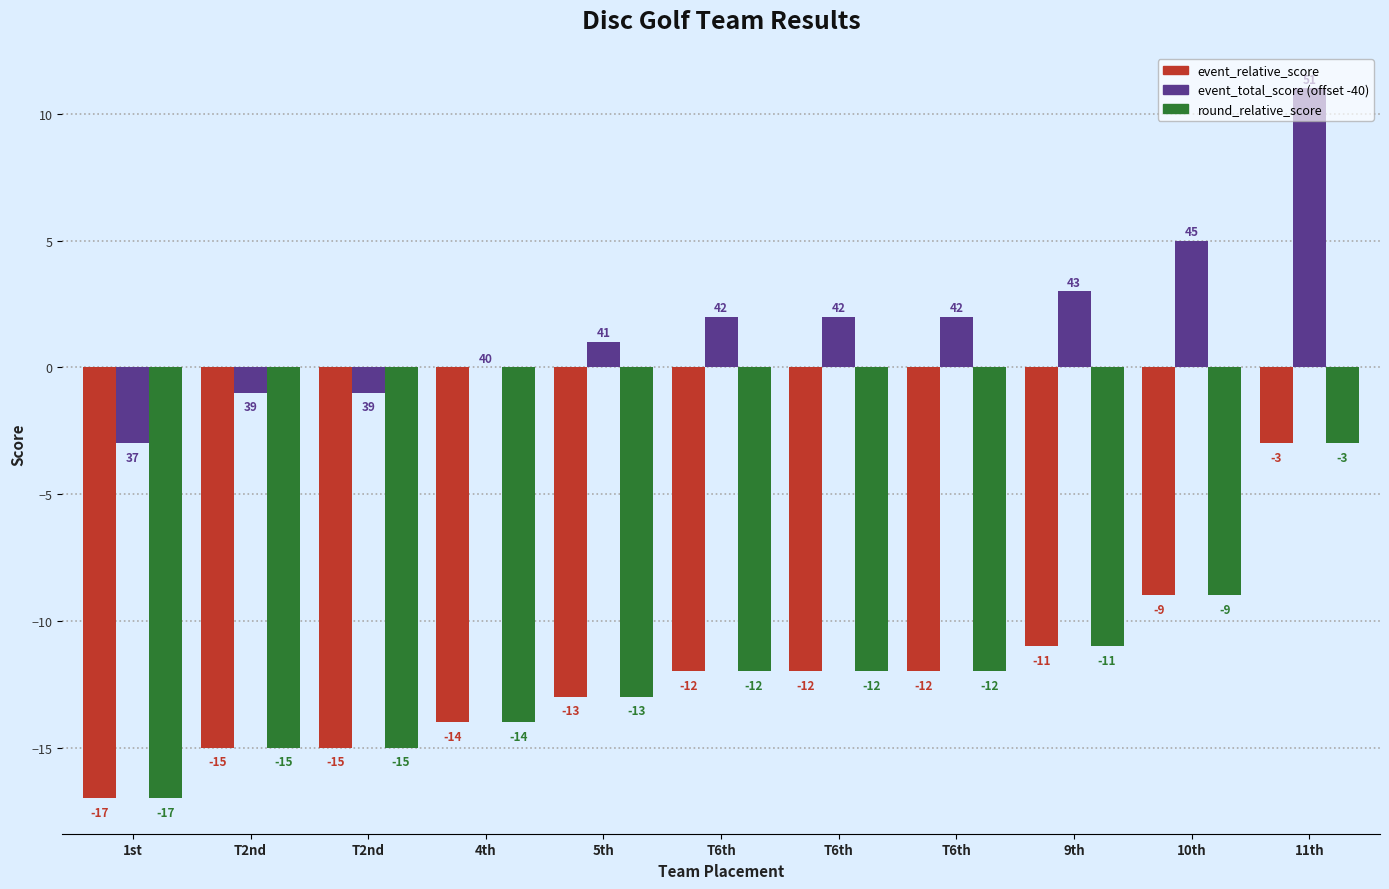

What value does the round_relative_score series have at 1st, to the nearest 10?

-20